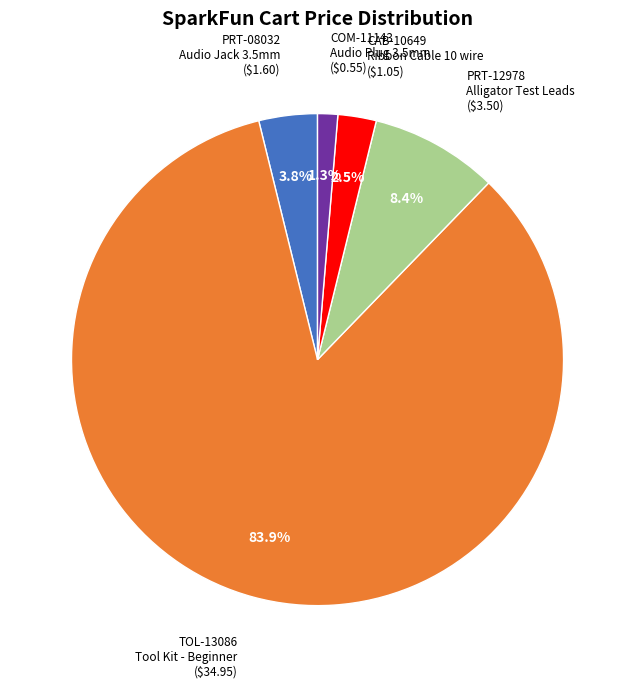

Is there any slice that represents more than half of the pie?

Yes